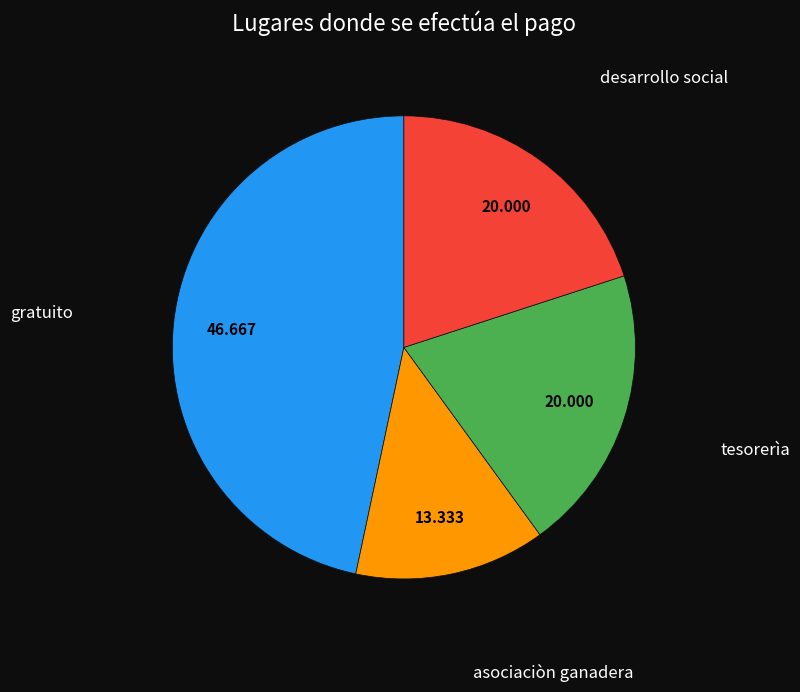

Which slice is the smallest?

asociaciòn ganadera